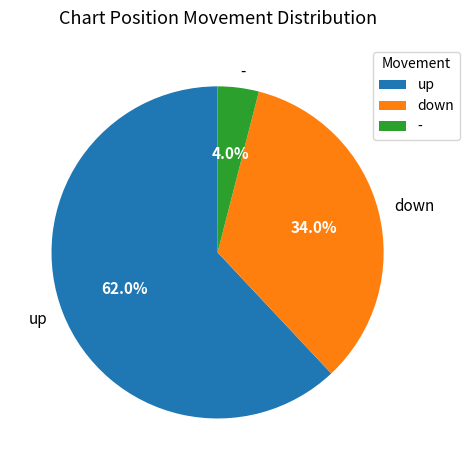

How many slices are in this pie chart?

3